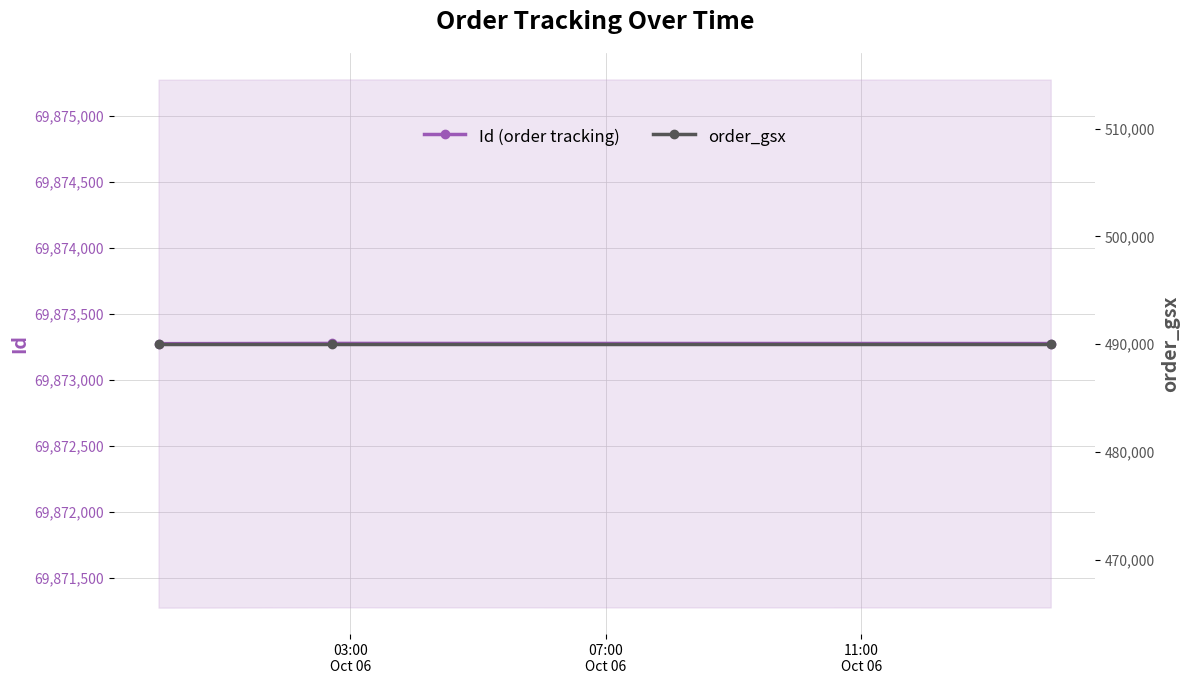

Which has a higher value, 07:00
Oct 06 or 03:00
Oct 06?

07:00
Oct 06